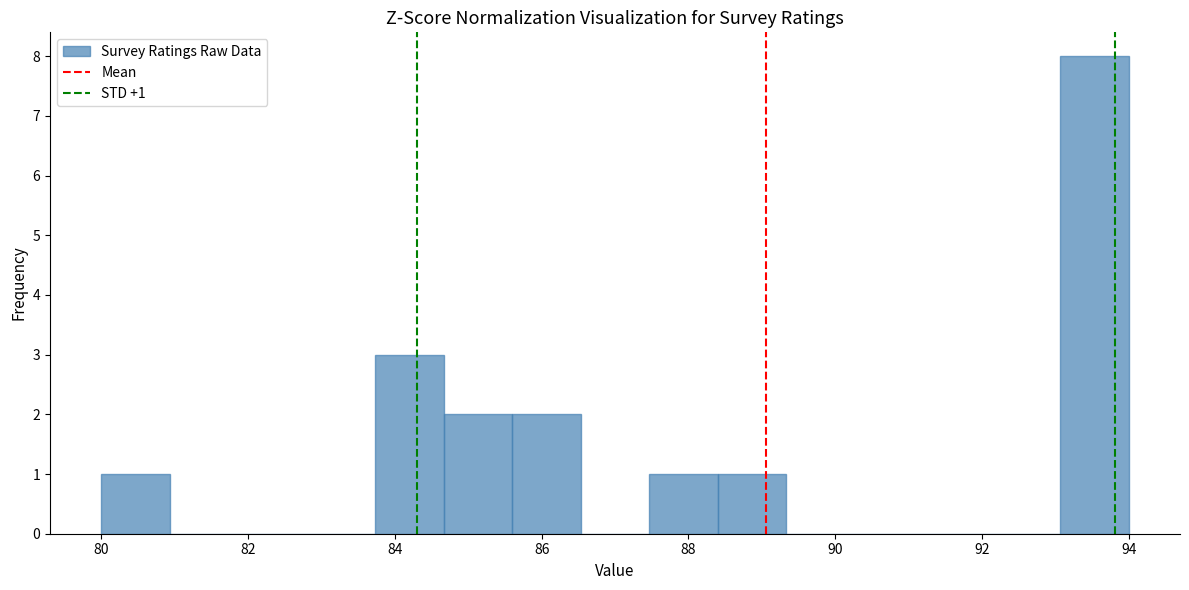

Over which range of the x-axis is the bar tallest?

93.0 to 94.0